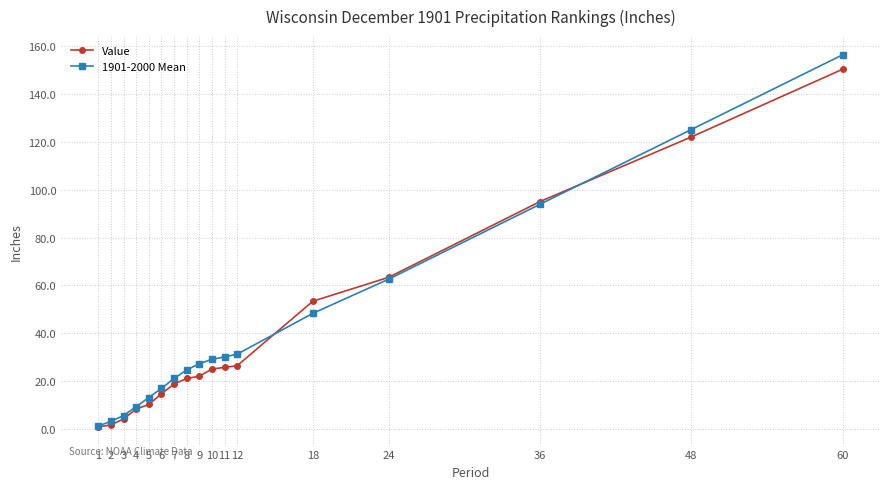

What is the greatest value displayed?

156.4